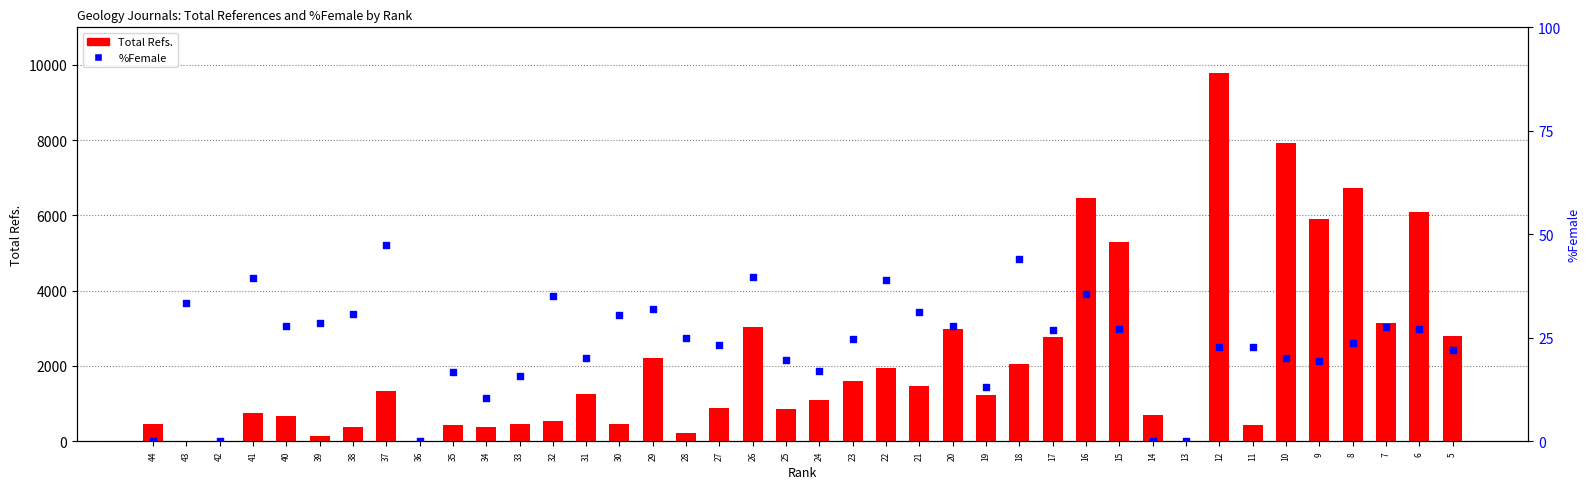

At which category is the sum across all series the highest?

12